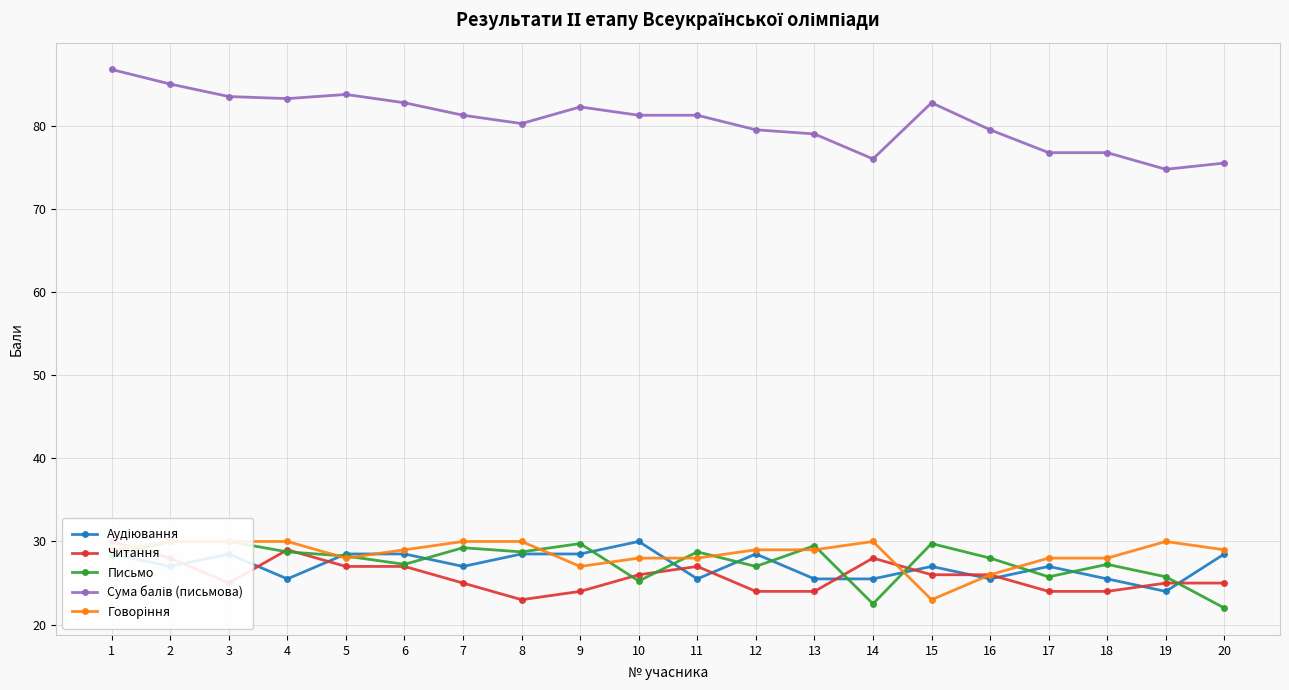

What is the total value across all series at 16?

185.0